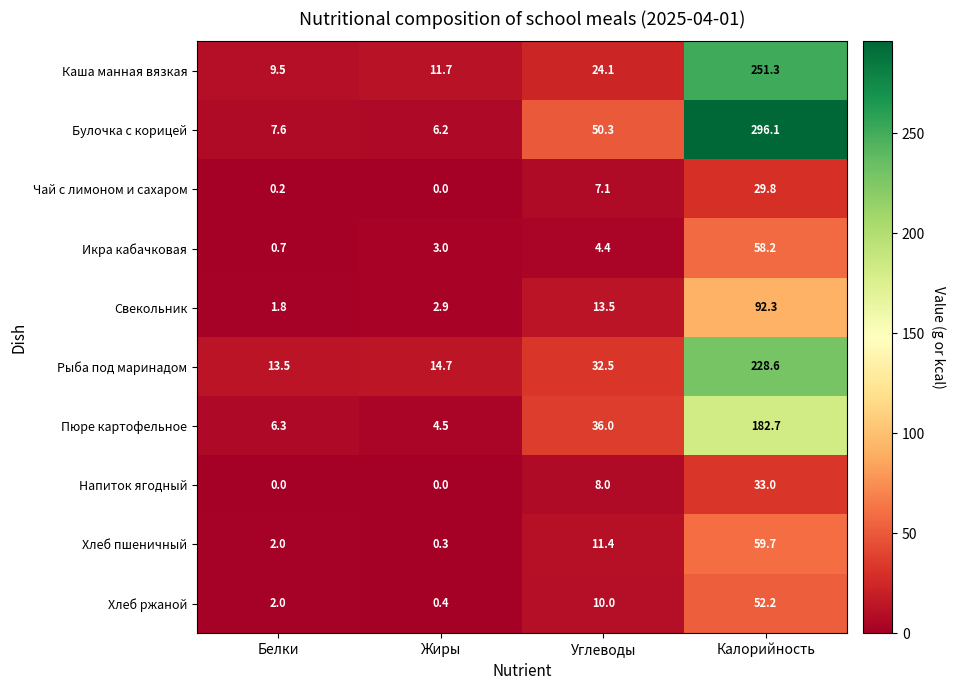

What is the total value across all series at Калорийность?

1283.9